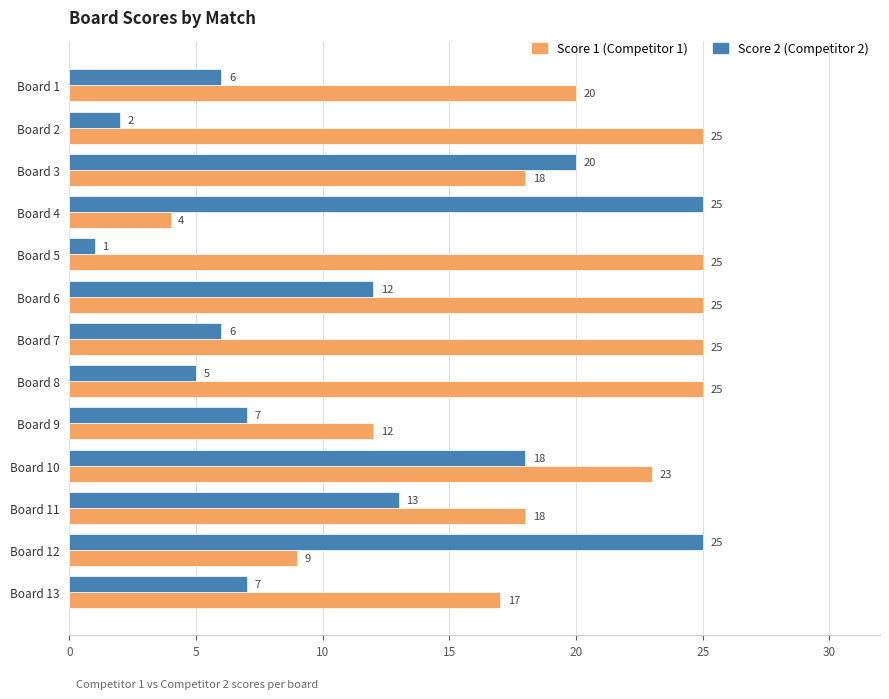

At which category is the sum across all series the highest?

Board 10